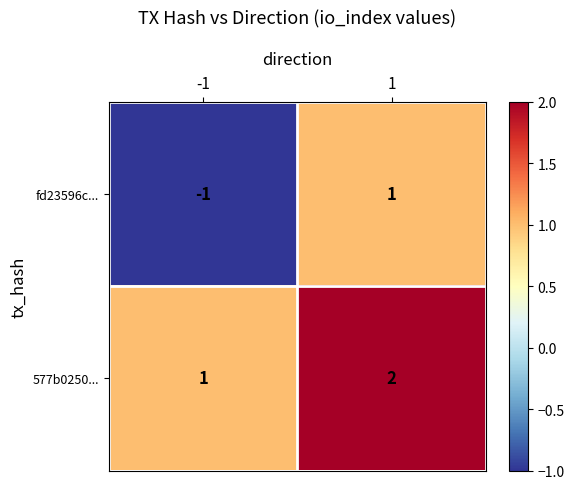

What is the sum of the 577b0250... values at -1 and 1?

3